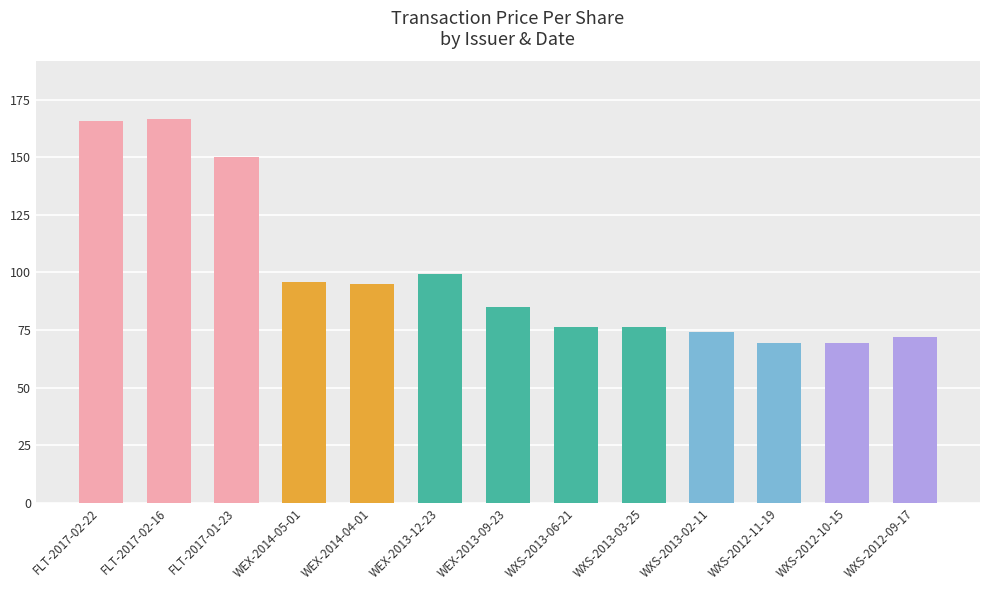

How many distinct data groups are displayed?

1